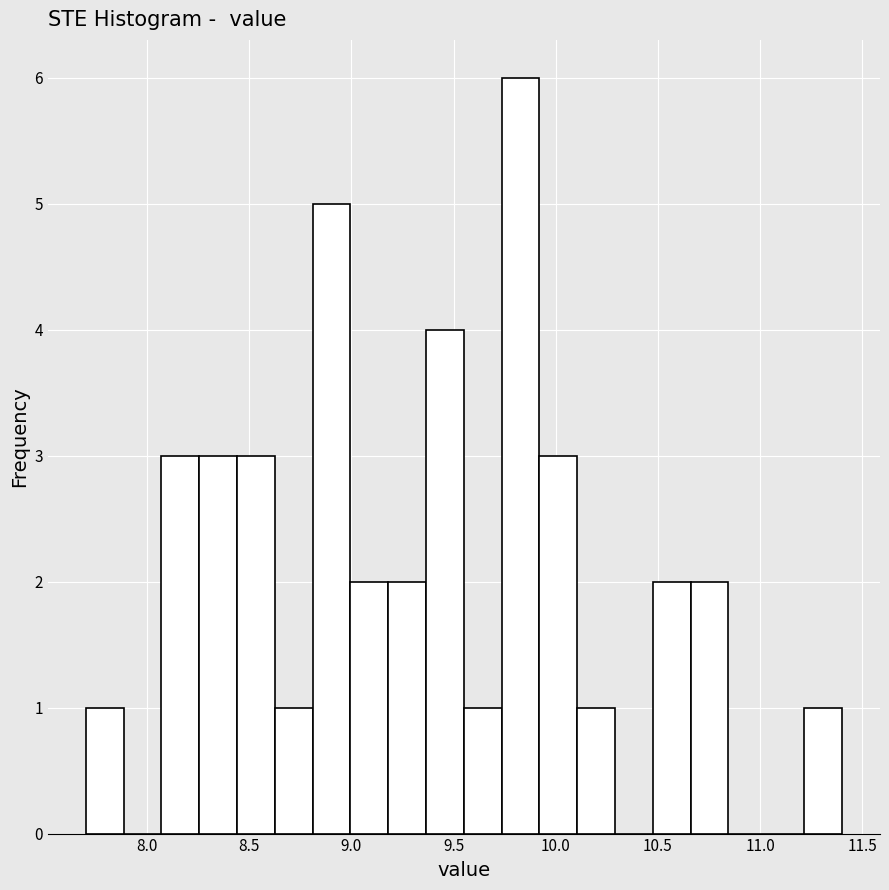

Around what value on the x-axis is the tallest bar? Give the approximate position of its centre, as read against the axis.

9.85